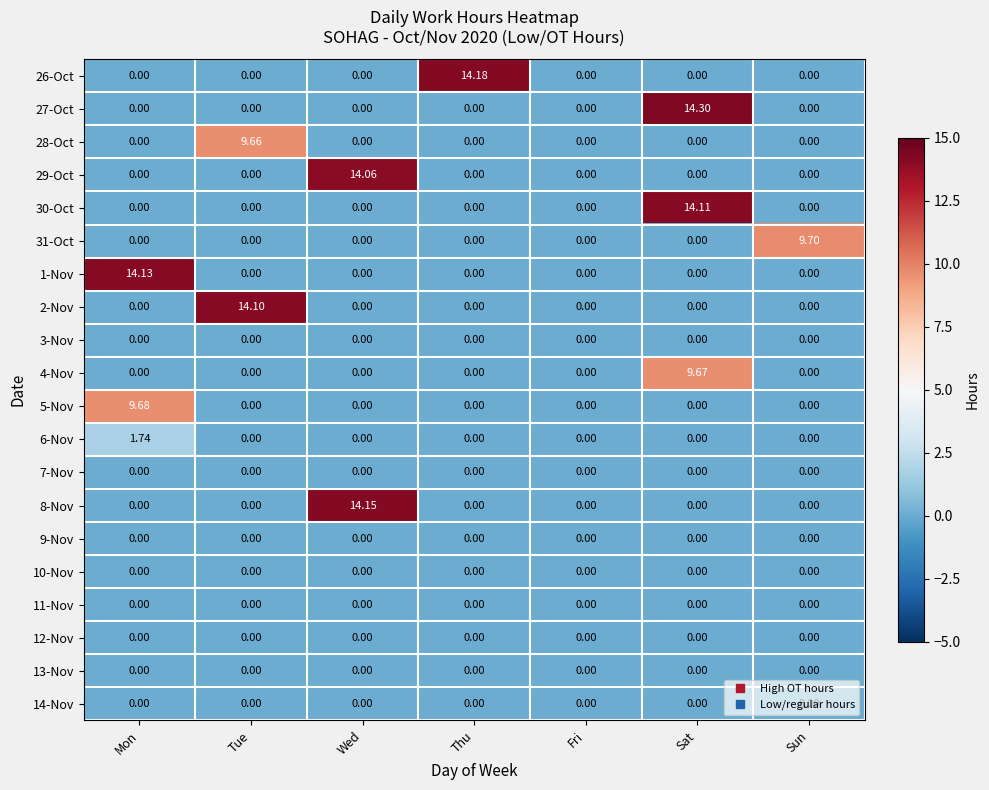

Reading left to right, what are all the values shown in this chart?

26-Oct: Mon=0.0	Tue=0.0	Wed=0.0	Thu=14.2	Fri=0.0	Sat=0.0	Sun=0.0
27-Oct: Mon=0.0	Tue=0.0	Wed=0.0	Thu=0.0	Fri=0.0	Sat=14.3	Sun=0.0
28-Oct: Mon=0.0	Tue=9.7	Wed=0.0	Thu=0.0	Fri=0.0	Sat=0.0	Sun=0.0
29-Oct: Mon=0.0	Tue=0.0	Wed=14.1	Thu=0.0	Fri=0.0	Sat=0.0	Sun=0.0
30-Oct: Mon=0.0	Tue=0.0	Wed=0.0	Thu=0.0	Fri=0.0	Sat=14.1	Sun=0.0
31-Oct: Mon=0.0	Tue=0.0	Wed=0.0	Thu=0.0	Fri=0.0	Sat=0.0	Sun=9.7
1-Nov: Mon=14.1	Tue=0.0	Wed=0.0	Thu=0.0	Fri=0.0	Sat=0.0	Sun=0.0
2-Nov: Mon=0.0	Tue=14.1	Wed=0.0	Thu=0.0	Fri=0.0	Sat=0.0	Sun=0.0
3-Nov: Mon=0.0	Tue=0.0	Wed=0.0	Thu=0.0	Fri=0.0	Sat=0.0	Sun=0.0
4-Nov: Mon=0.0	Tue=0.0	Wed=0.0	Thu=0.0	Fri=0.0	Sat=9.7	Sun=0.0
5-Nov: Mon=9.7	Tue=0.0	Wed=0.0	Thu=0.0	Fri=0.0	Sat=0.0	Sun=0.0
6-Nov: Mon=1.7	Tue=0.0	Wed=0.0	Thu=0.0	Fri=0.0	Sat=0.0	Sun=0.0
7-Nov: Mon=0.0	Tue=0.0	Wed=0.0	Thu=0.0	Fri=0.0	Sat=0.0	Sun=0.0
8-Nov: Mon=0.0	Tue=0.0	Wed=14.2	Thu=0.0	Fri=0.0	Sat=0.0	Sun=0.0
9-Nov: Mon=0.0	Tue=0.0	Wed=0.0	Thu=0.0	Fri=0.0	Sat=0.0	Sun=0.0
10-Nov: Mon=0.0	Tue=0.0	Wed=0.0	Thu=0.0	Fri=0.0	Sat=0.0	Sun=0.0
11-Nov: Mon=0.0	Tue=0.0	Wed=0.0	Thu=0.0	Fri=0.0	Sat=0.0	Sun=0.0
12-Nov: Mon=0.0	Tue=0.0	Wed=0.0	Thu=0.0	Fri=0.0	Sat=0.0	Sun=0.0
13-Nov: Mon=0.0	Tue=0.0	Wed=0.0	Thu=0.0	Fri=0.0	Sat=0.0	Sun=0.0
14-Nov: Mon=0.0	Tue=0.0	Wed=0.0	Thu=0.0	Fri=0.0	Sat=0.0	Sun=0.0